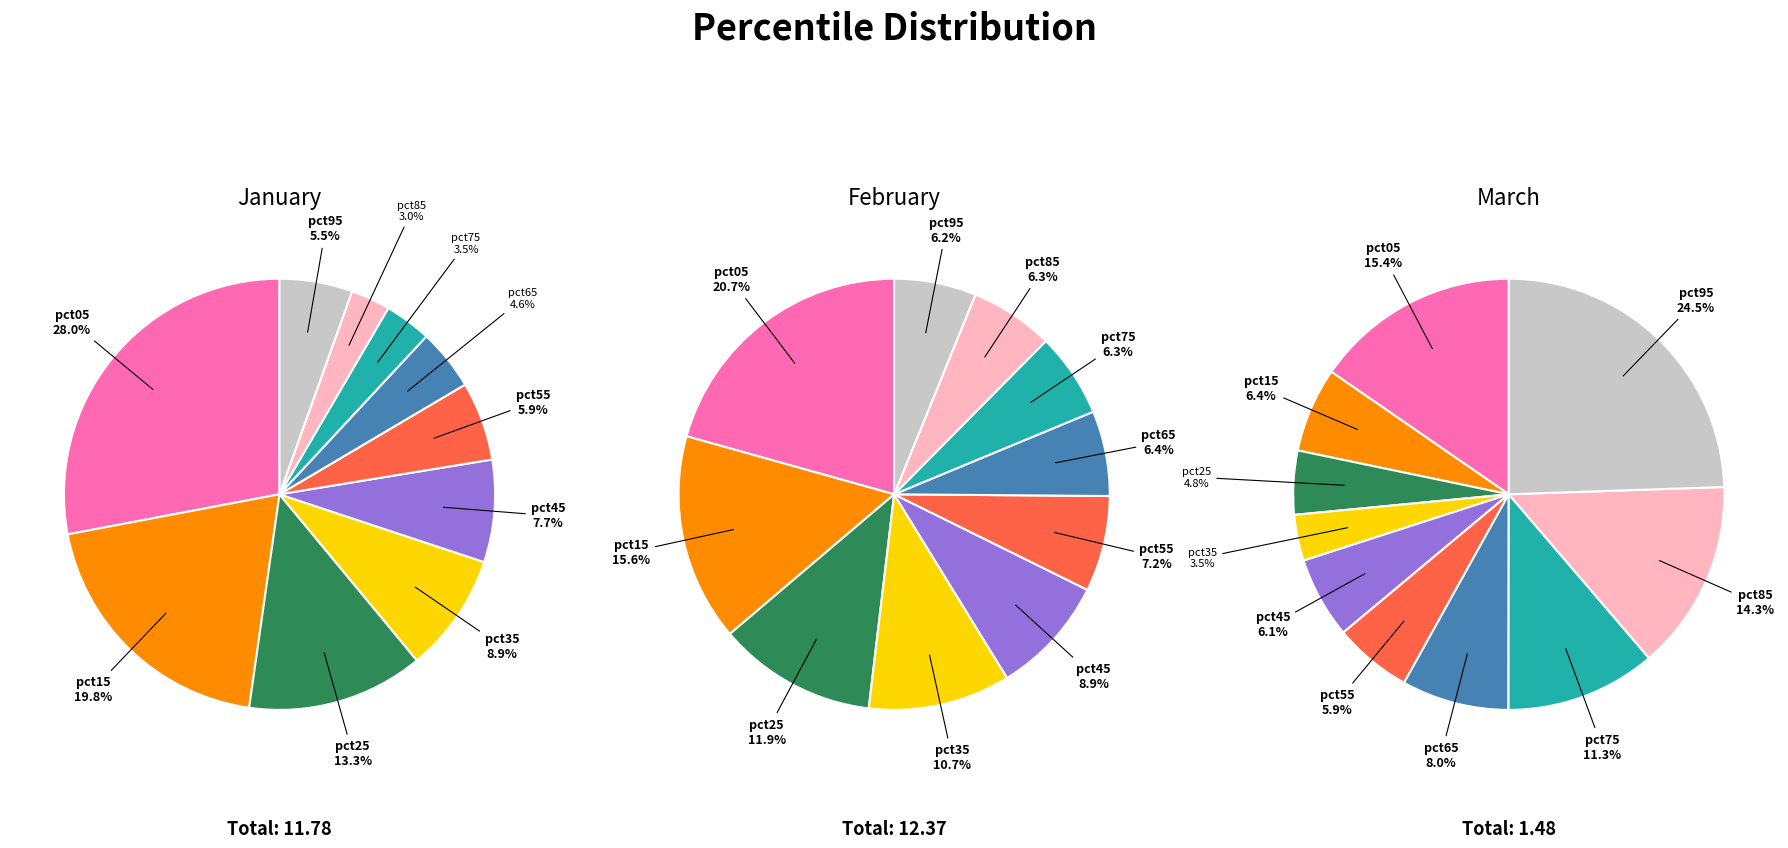

How many segments does this pie chart have?

10